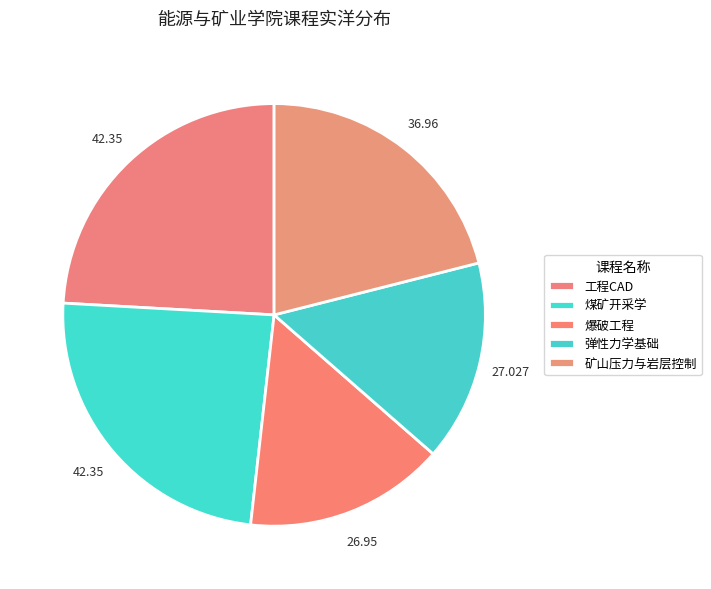

Between 弹性力学基础 and 煤矿开采学, which is larger?

煤矿开采学